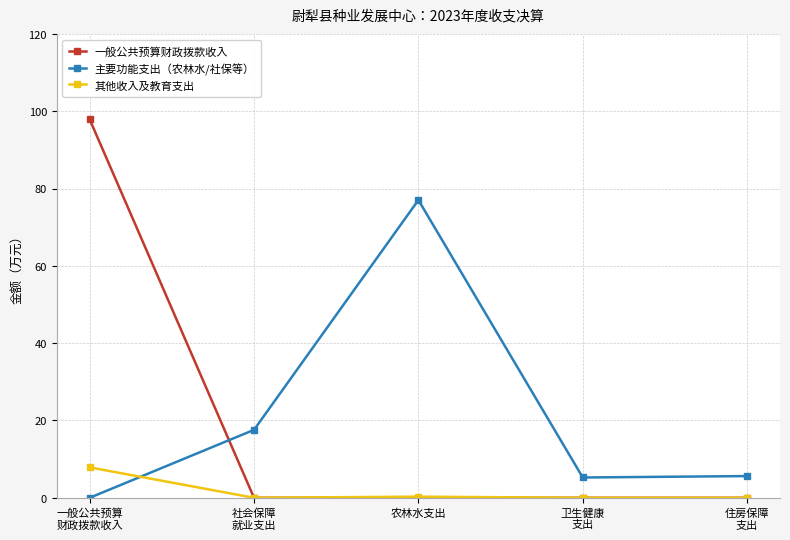

True or false: 主要功能支出（农林水/社保等） has more than 0 interior local peaks.

True